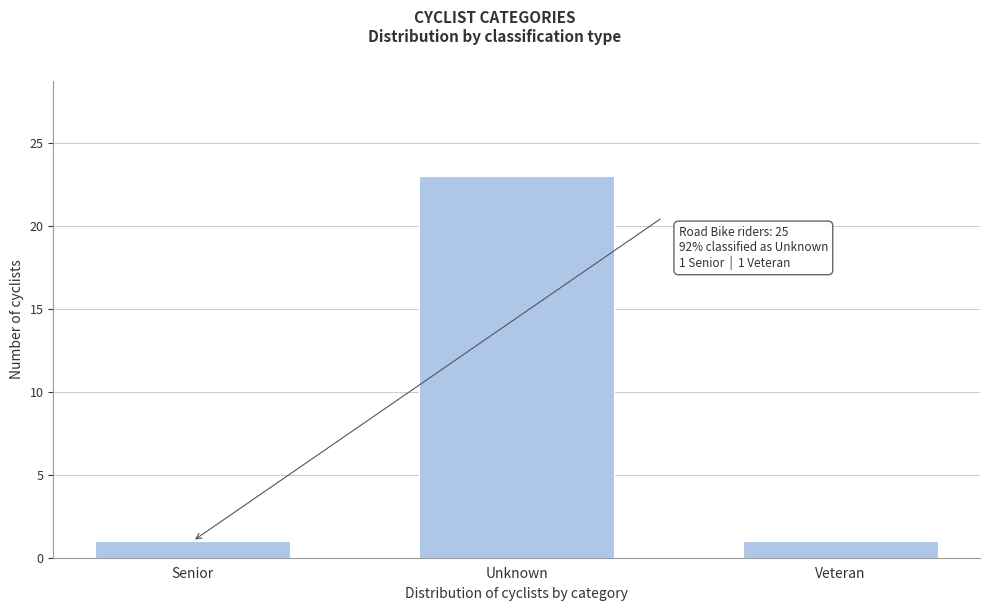

Reading right to left, extract all data points from this chart.

Veteran=1	Unknown=23	Senior=1